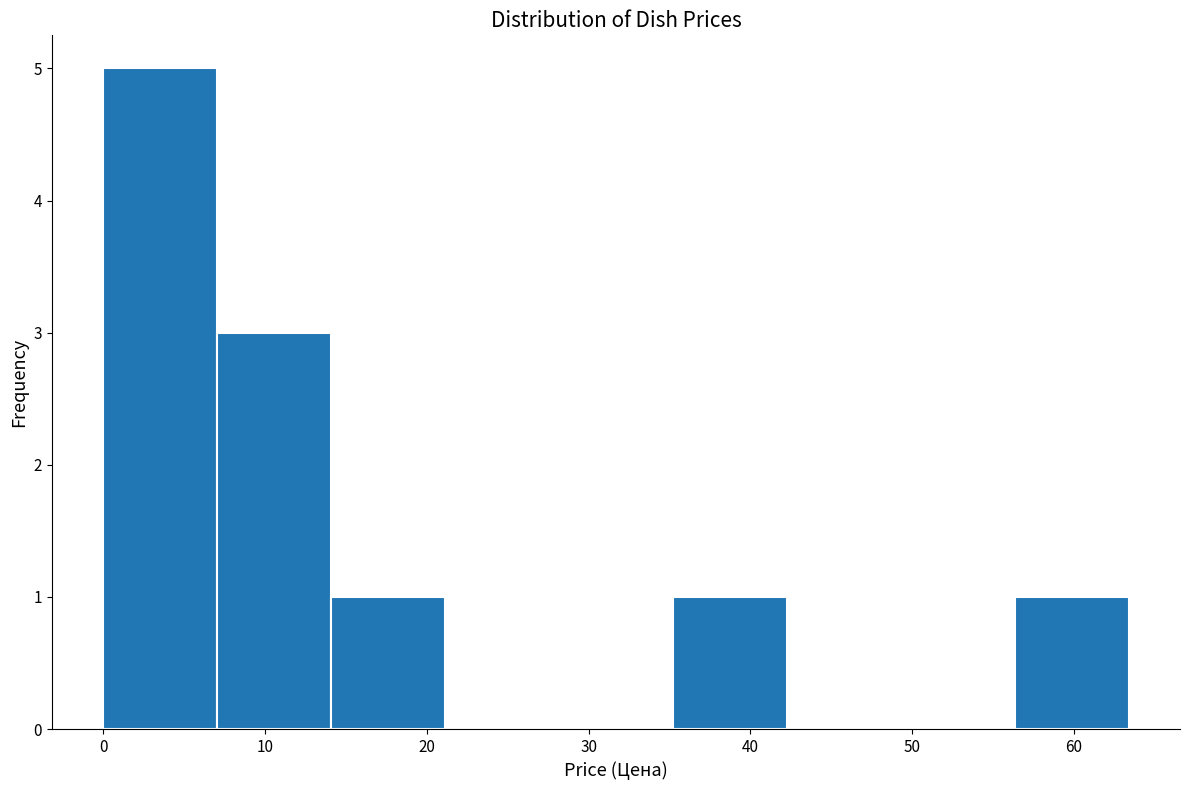

How tall is the bar that spans 7 to 14 on the x-axis? Neither the bar edges nor the heights are printed on the chart, so give them approximately, as read against the axes.

3